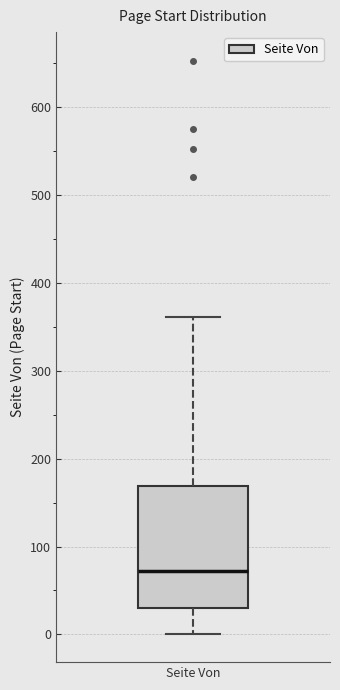

Transcribe this box plot: give where the median line is, the range the box spans, and where the two whiskers end, as read against the y-axis. The values are not printed on the chart, so give them approximately, as read against the axis.

median 70, box 30 to 170, whiskers 0 to 360